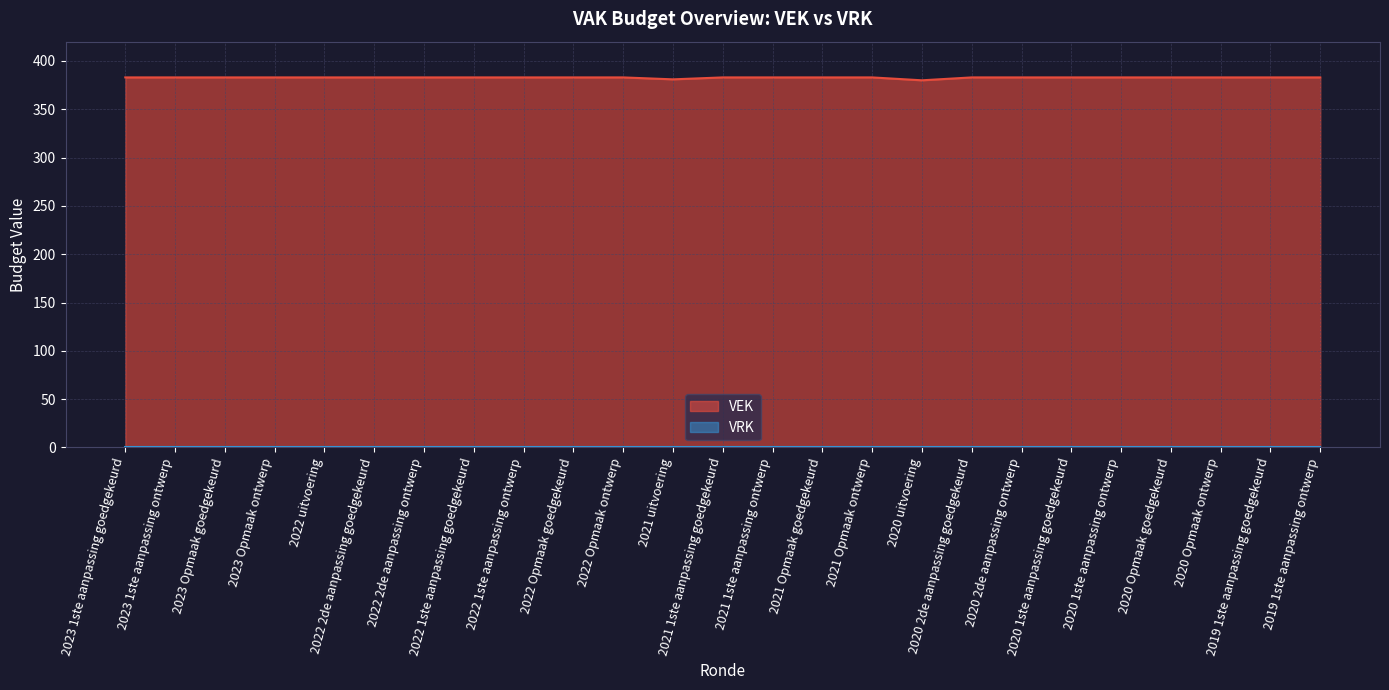

How many values are between 383 and 384?

23